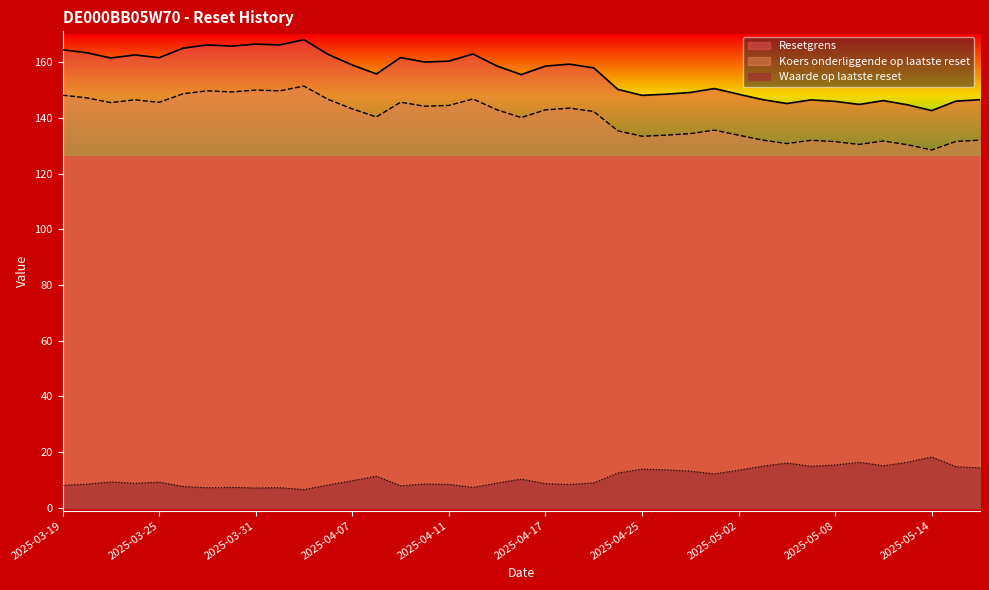

How many distinct data groups are displayed?

3